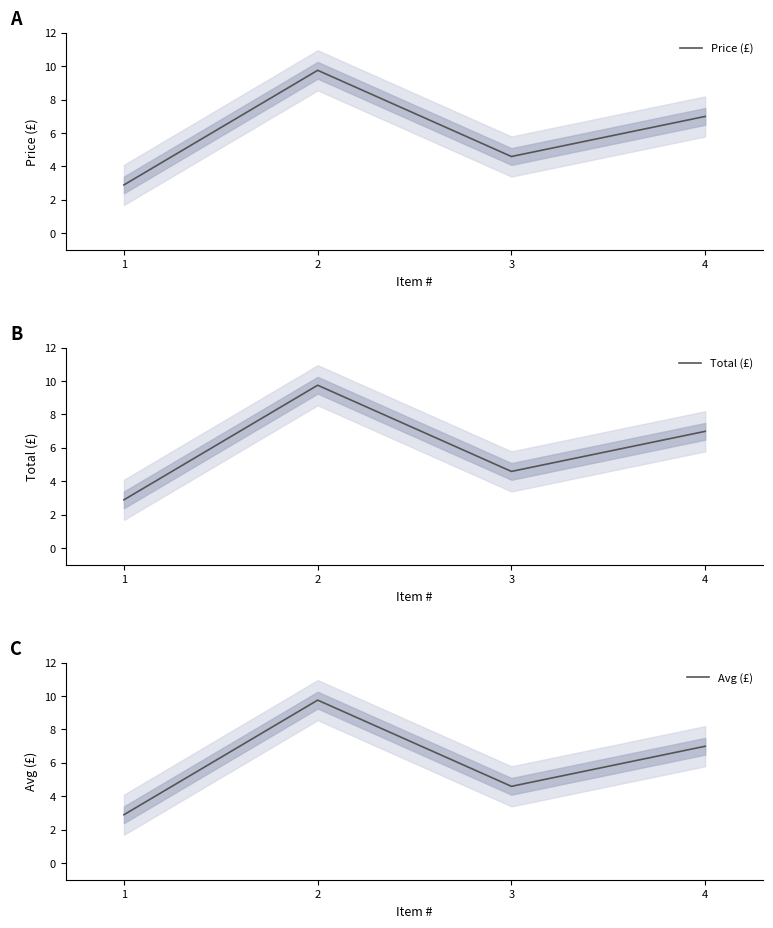

True or false: Price (£) and Avg (£) cross at least once.

False